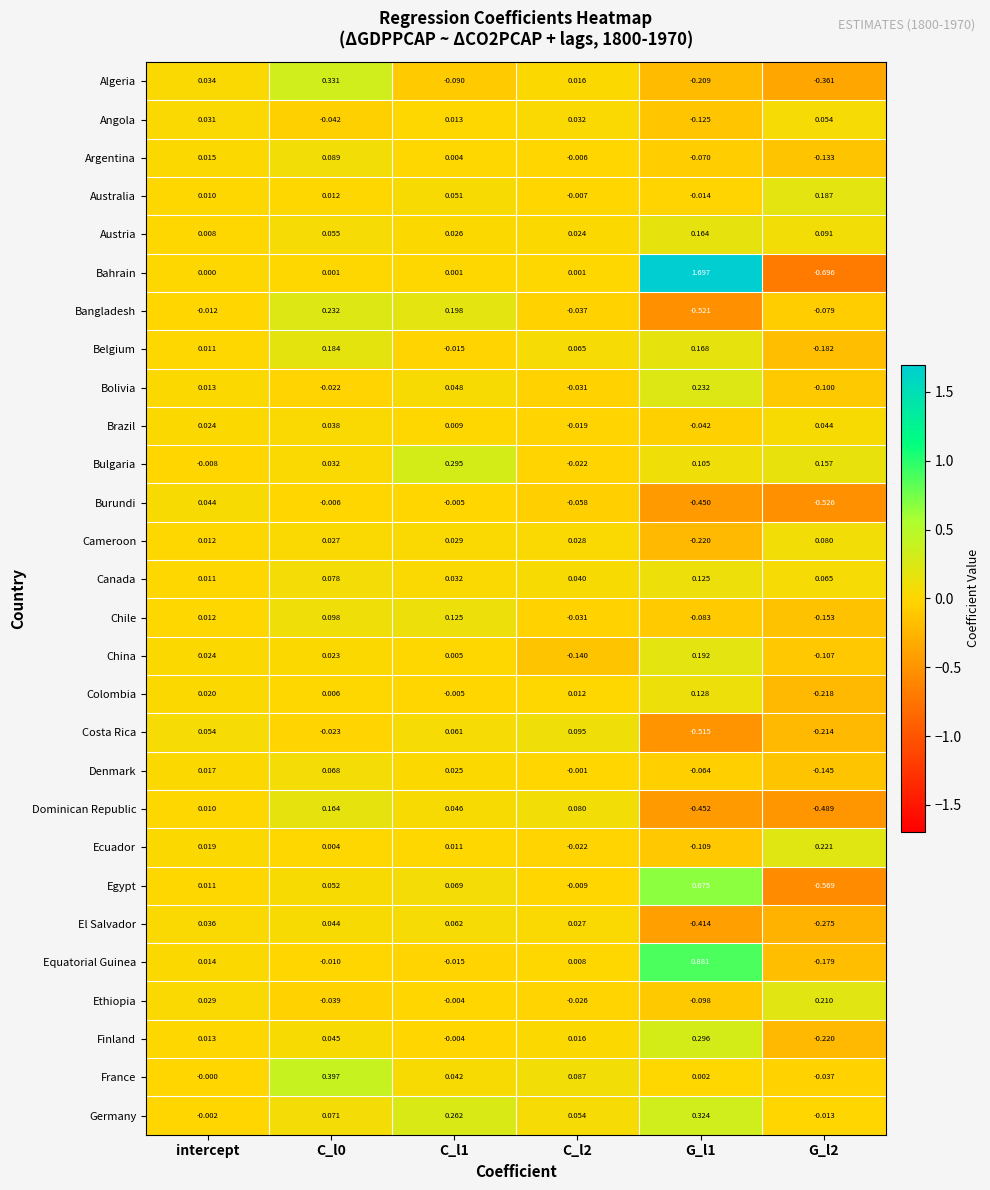

What is the total value across all series at C_l0?

1.9